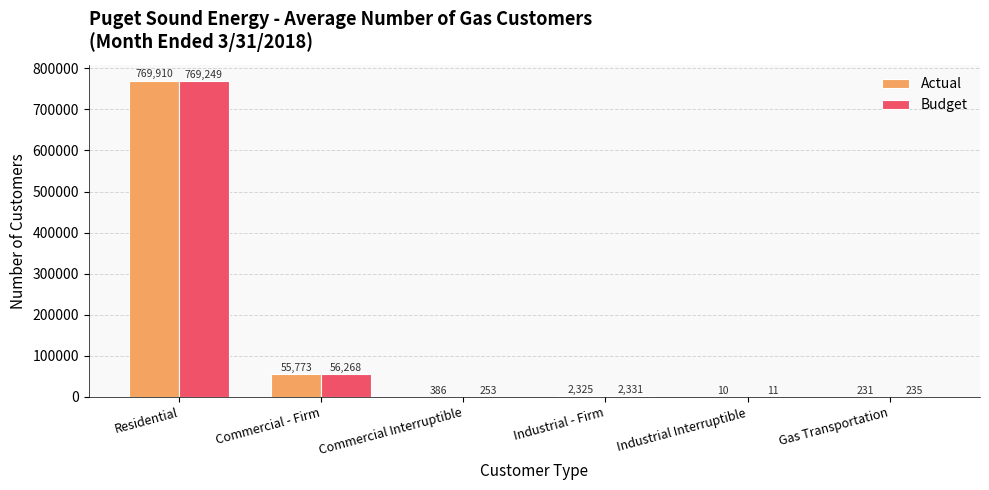

At which category is the sum across all series the highest?

Residential